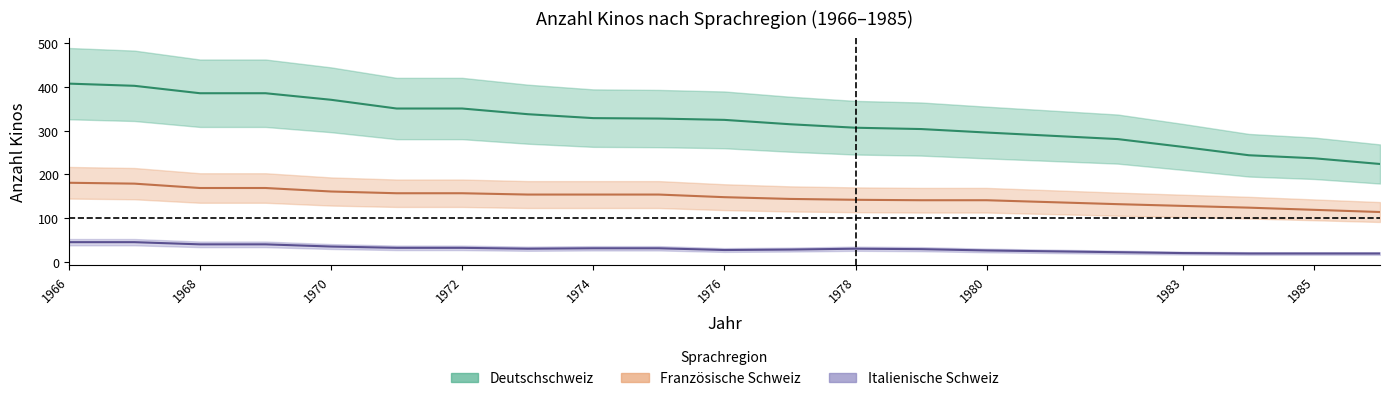

At which label does Italienische Schweiz first exceed 30?

1966